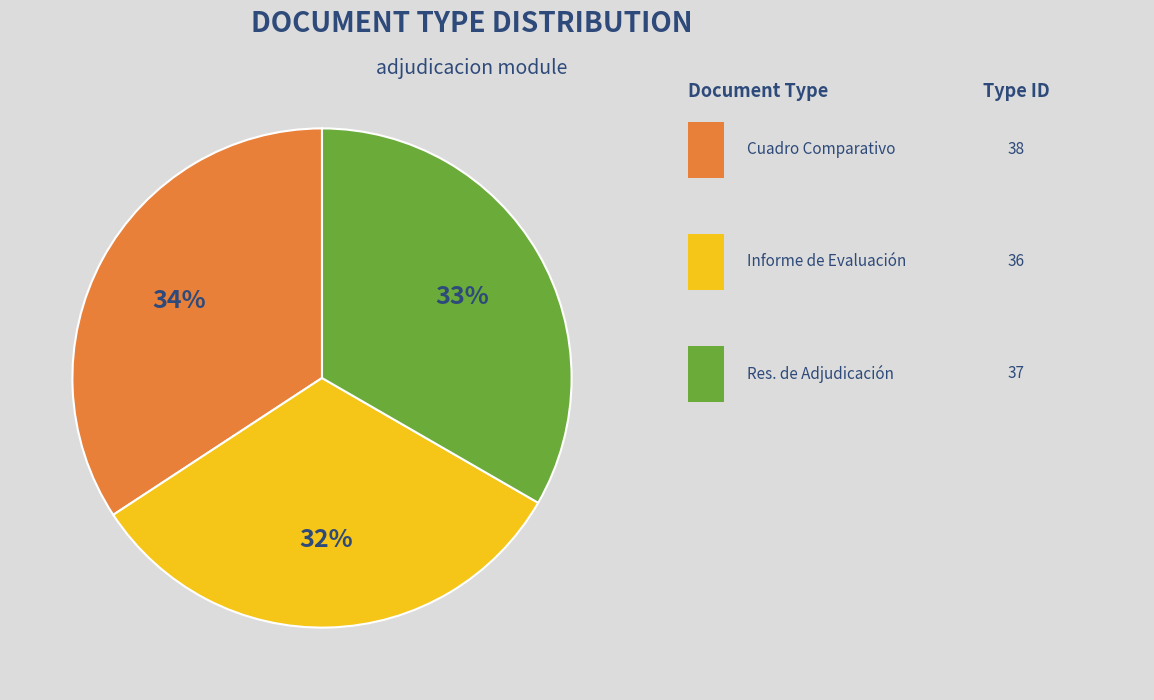

To the nearest percent, what is the average slice percentage?

33%